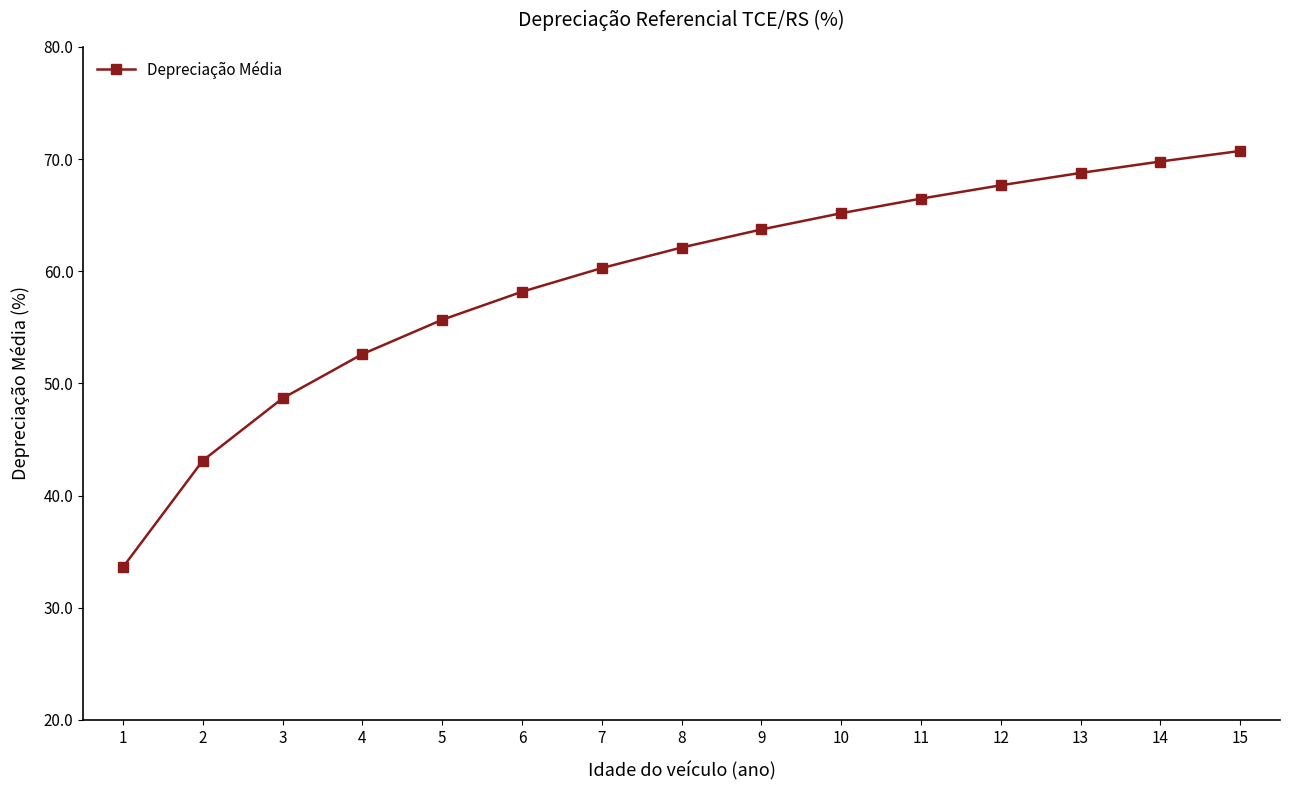

What is the value of the 1st point from the left?

33.6